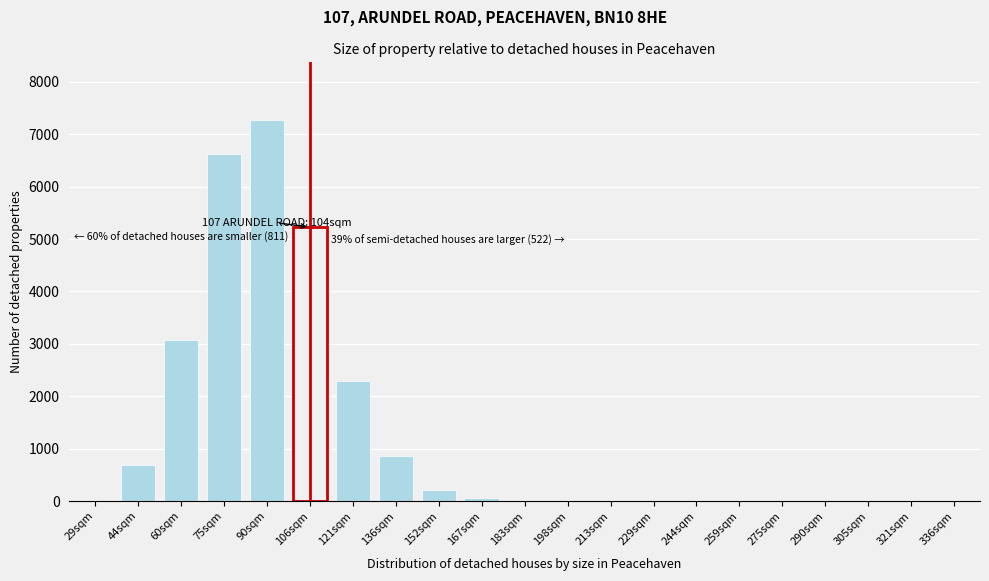

Where is the data nearest to the value 3640?

60sqm